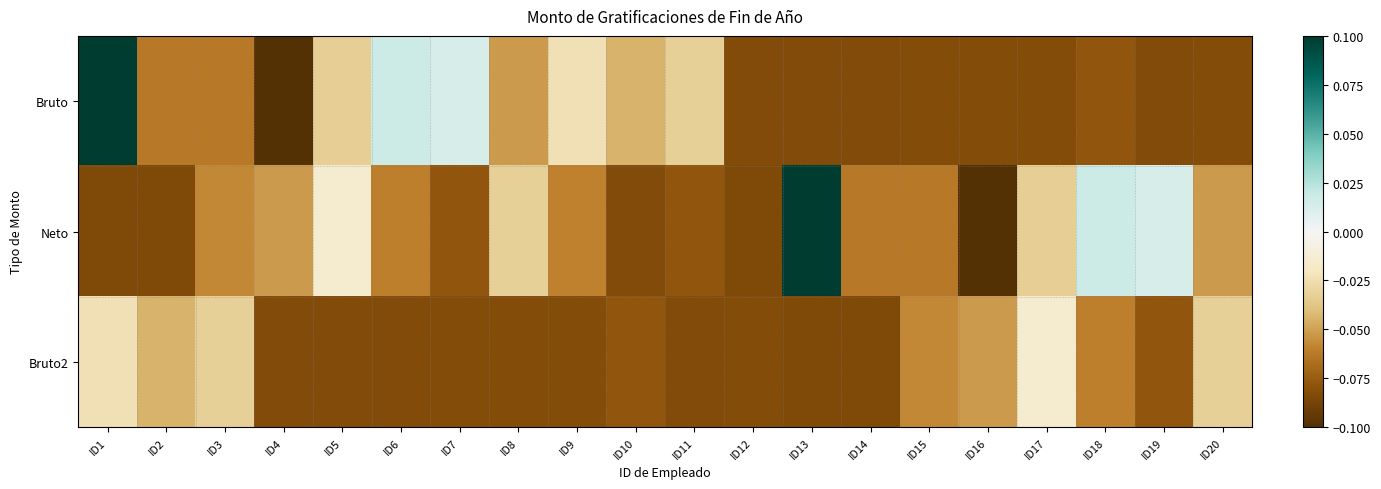

At how many categories does at least one series exceed 0?

6